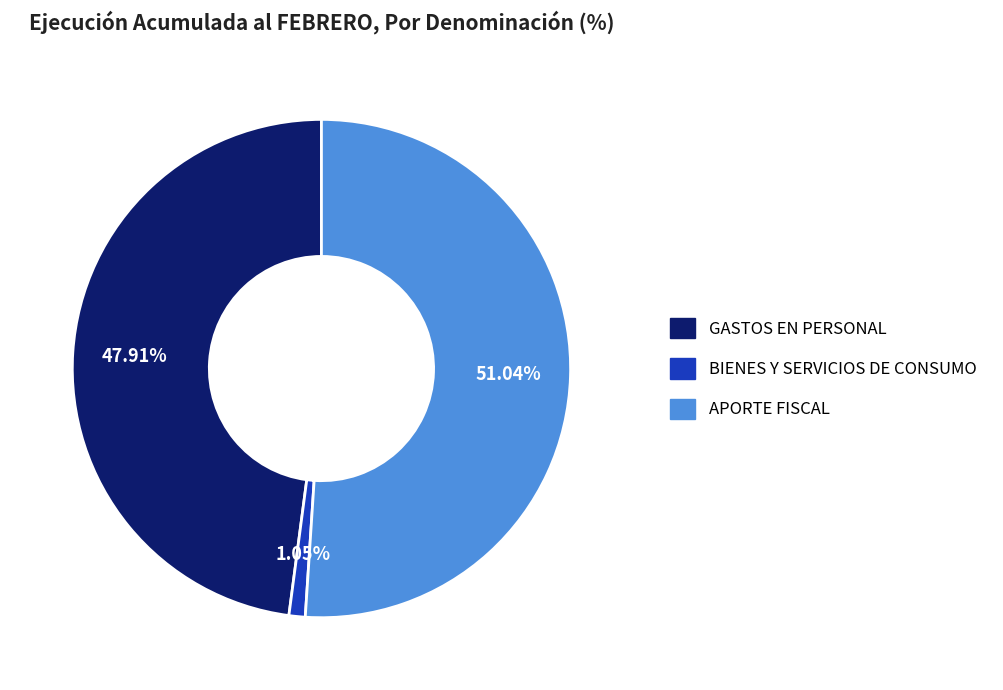

The BIENES Y SERVICIOS DE CONSUMO slice represents 1% of the pie. True or false?

True